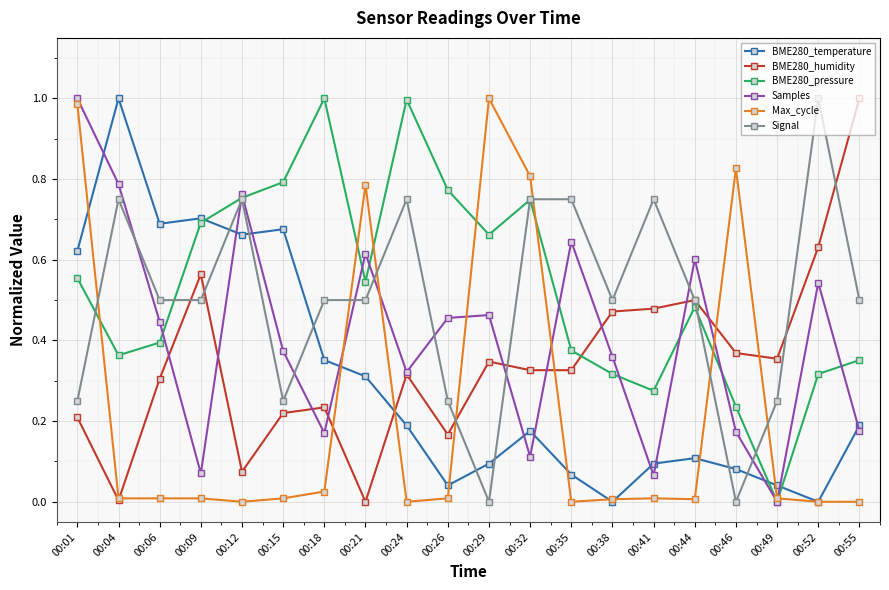

Which series ends up on top after the final intersection of Max_cycle and BME280_temperature?

BME280_temperature